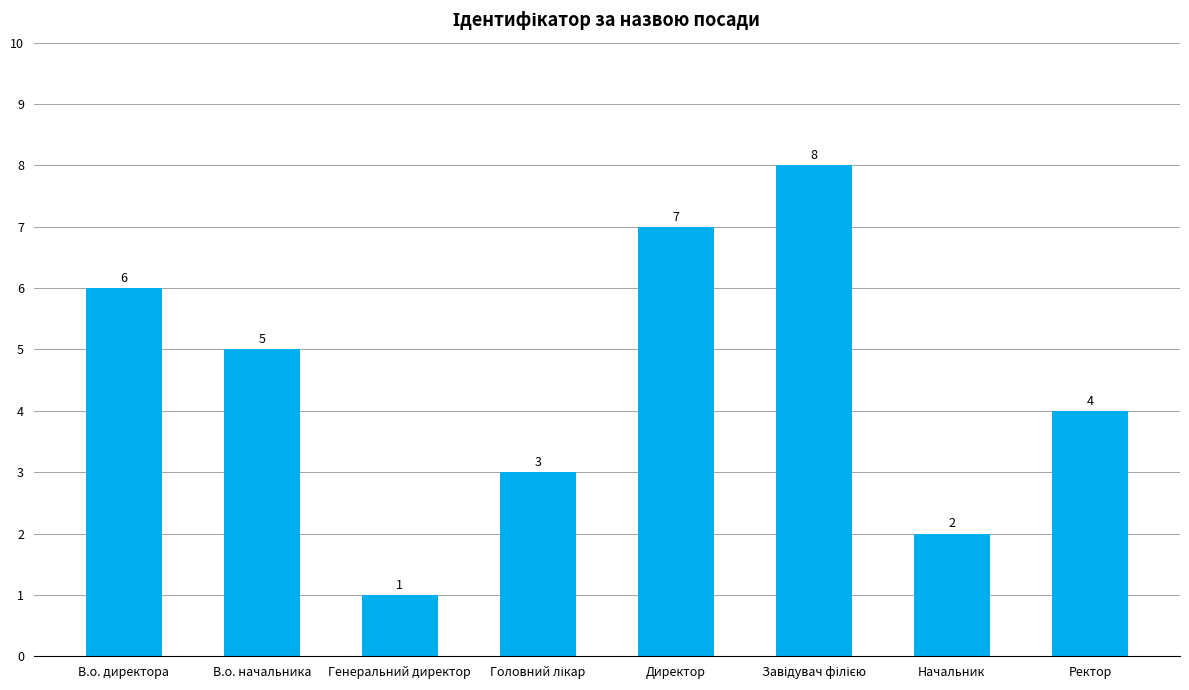

At which label does the data first exceed 5?

В.о. директора